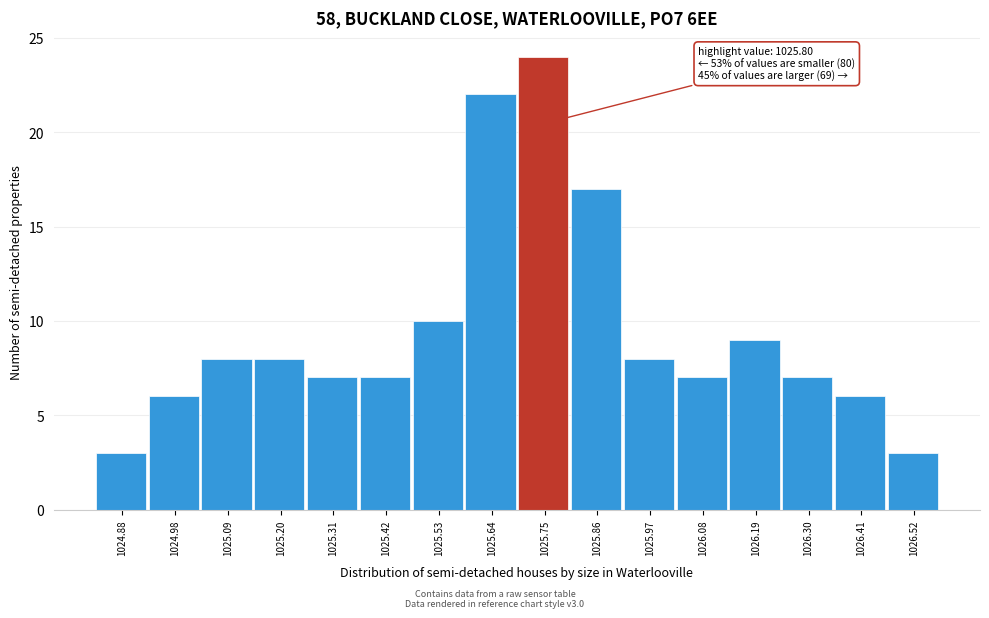

Reading right to left, what are all the values shown in this chart?

1026.52=3	1026.41=6	1026.30=7	1026.19=9	1026.08=7	1025.97=8	1025.86=17	1025.75=24	1025.64=22	1025.53=10	1025.42=7	1025.31=7	1025.20=8	1025.09=8	1024.98=6	1024.88=3